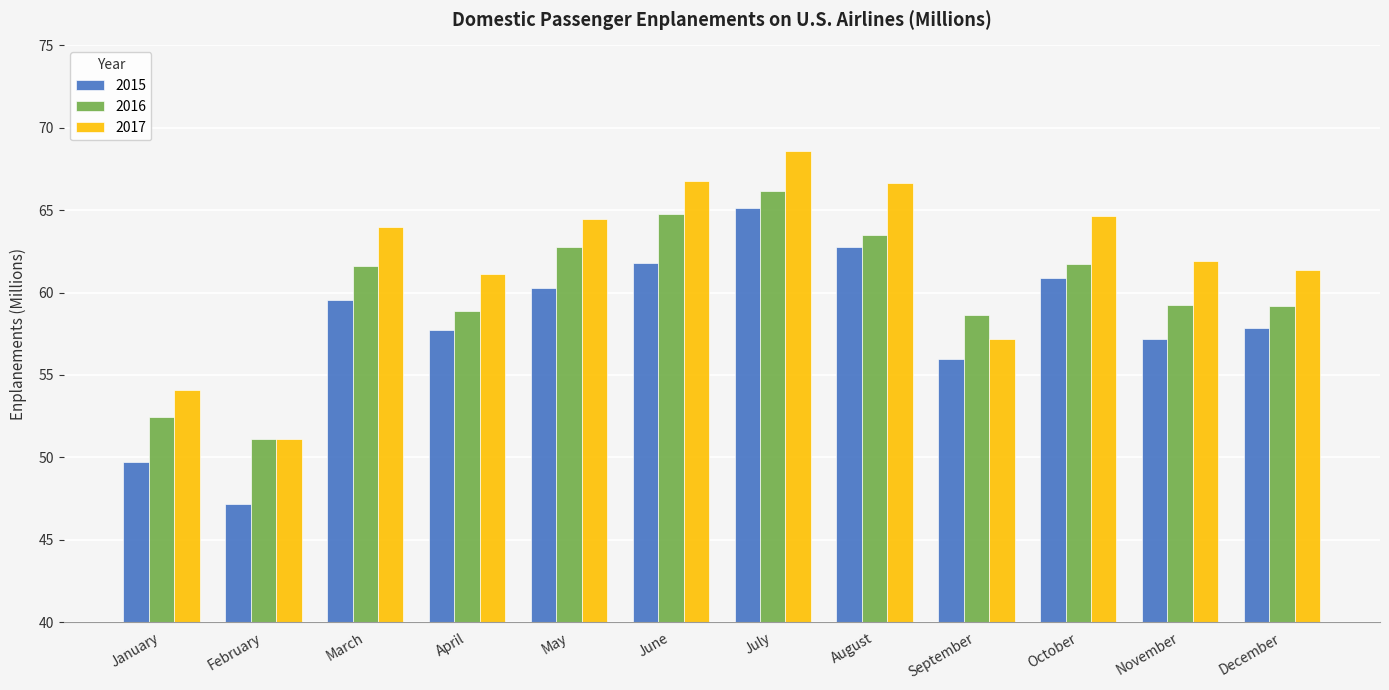

How many bars are there in each group?

3